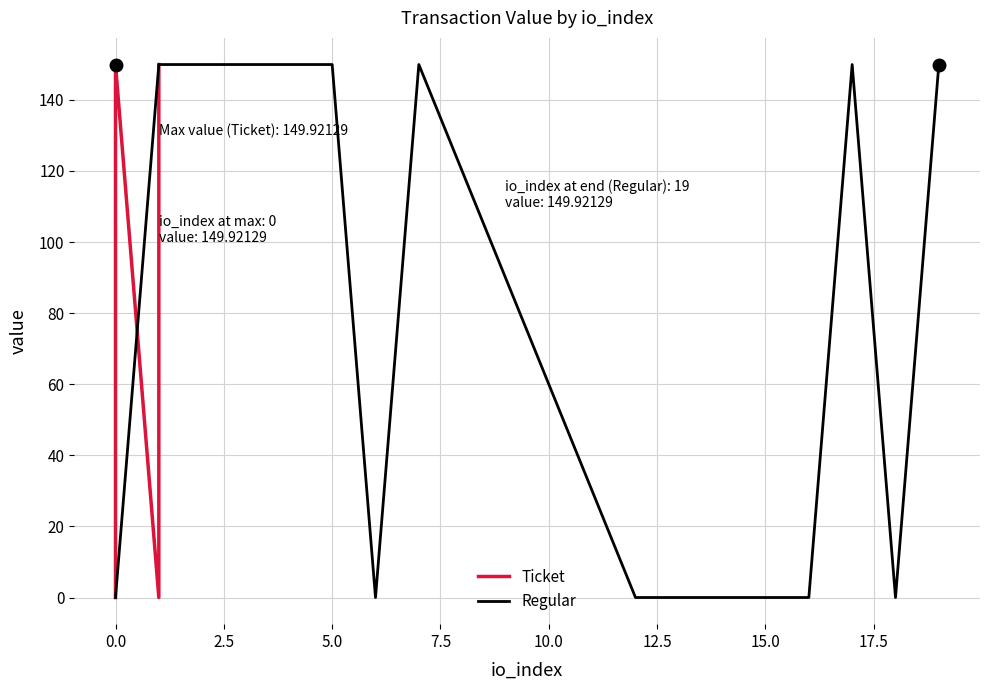

What is the maximum value for Regular?

149.9